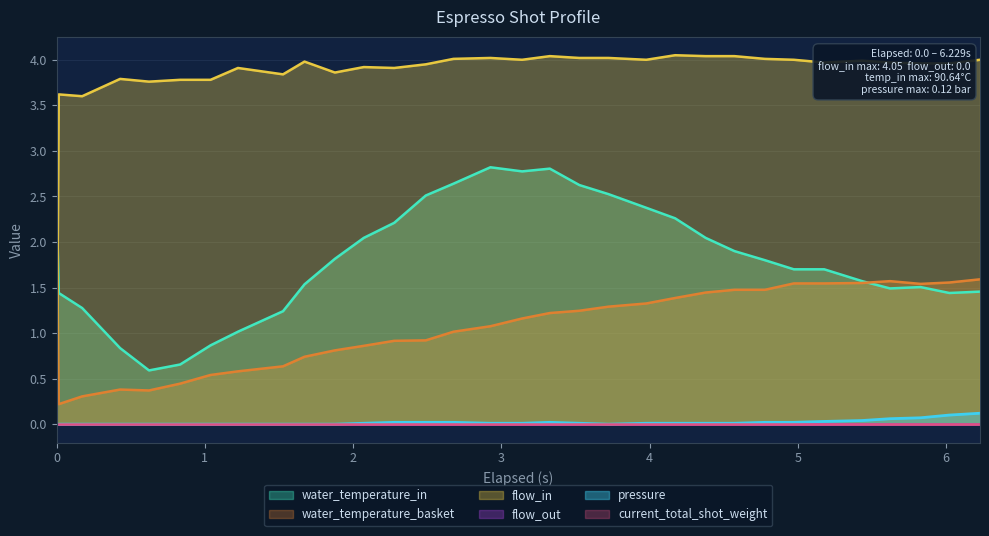

True or false: flow_in and pressure cross at least once.

False